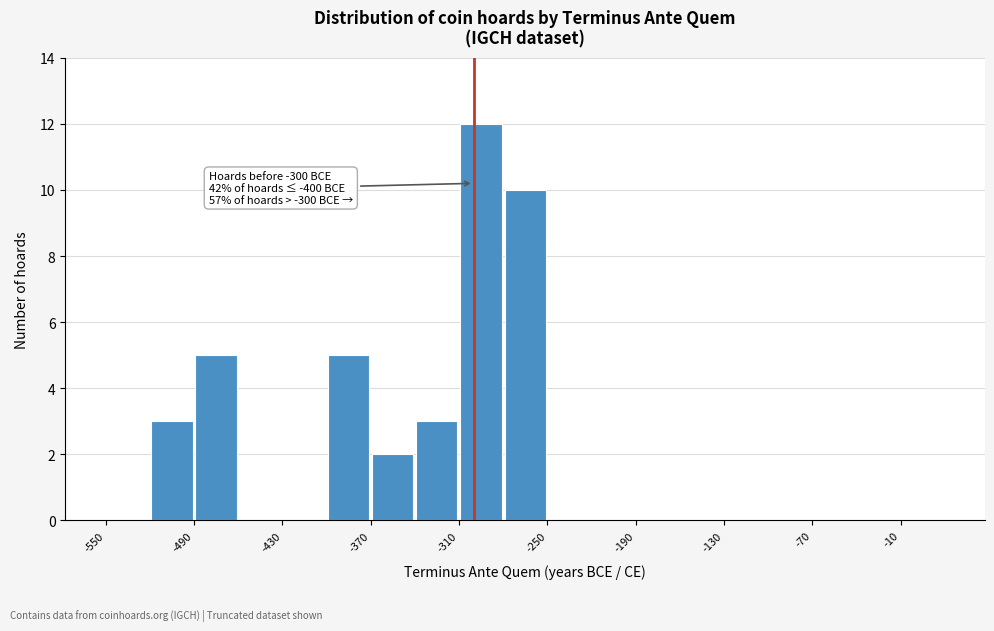

Around what value on the x-axis is the tallest bar? Give the approximate position of its centre, as read against the axis.

-290